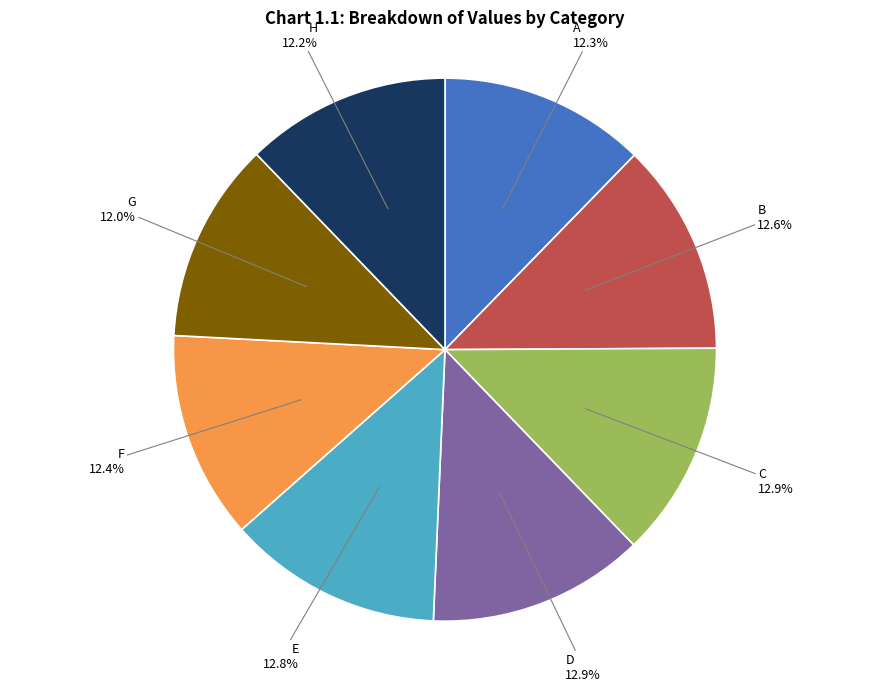

How many slices are in this pie chart?

8